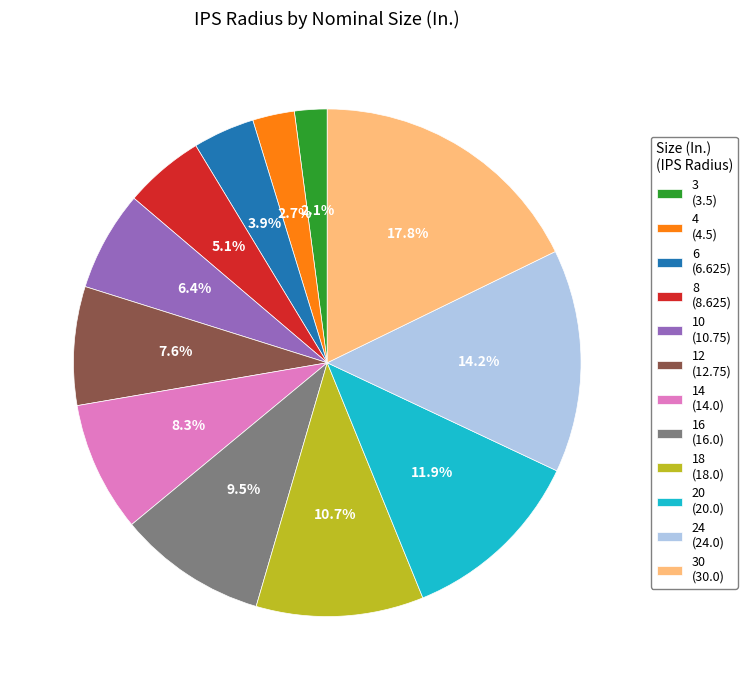

Which slice is the smallest?

3 (3.5)